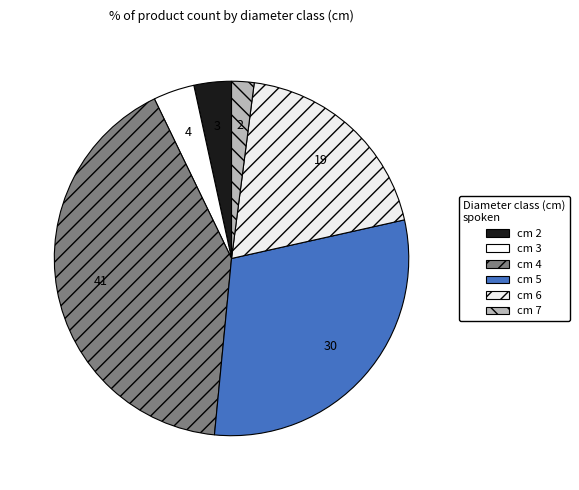

How many slices are in this pie chart?

6